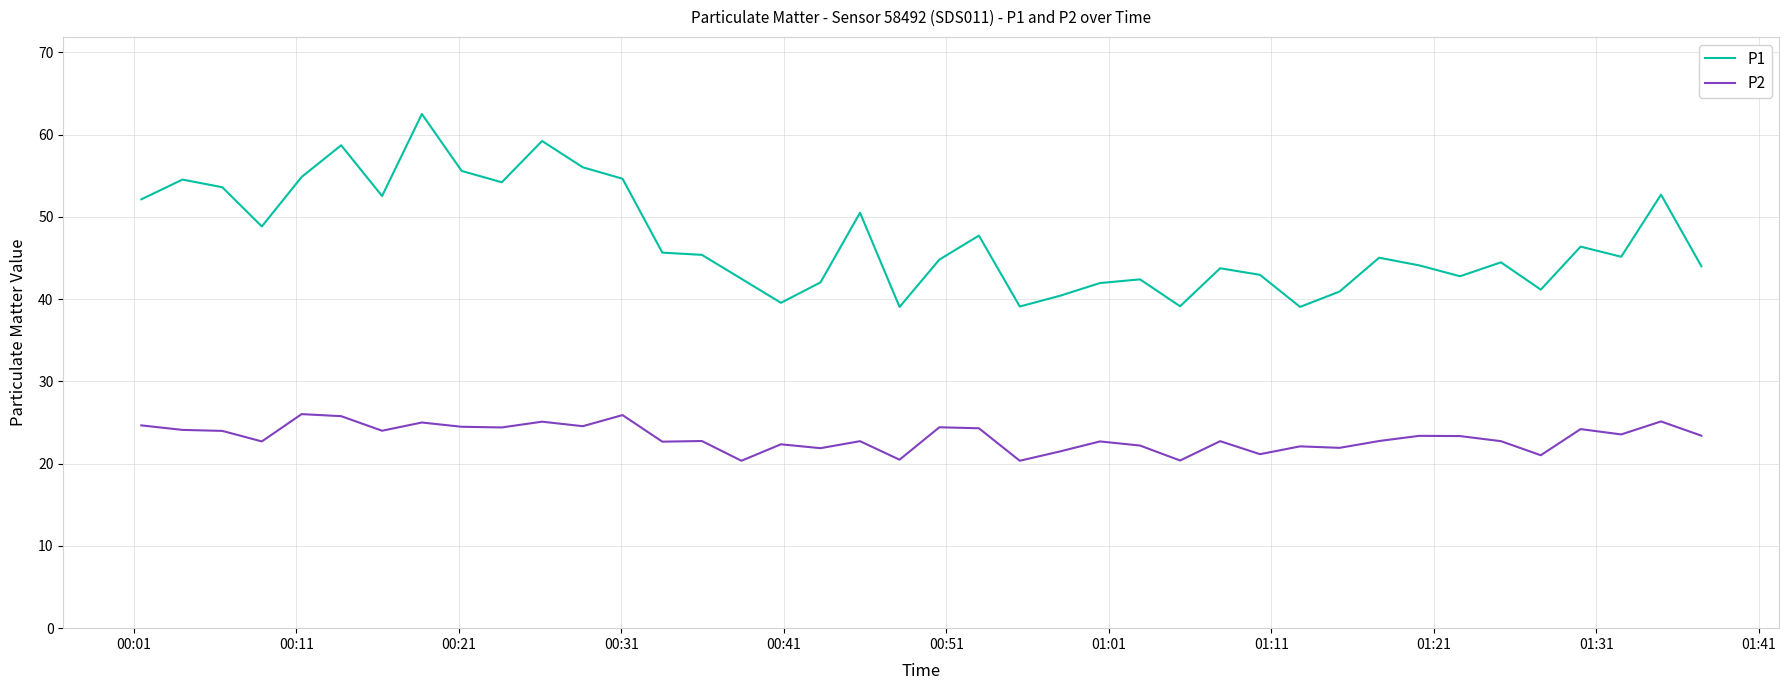

List the series in order of their overall mean, lowest first.

P2, P1